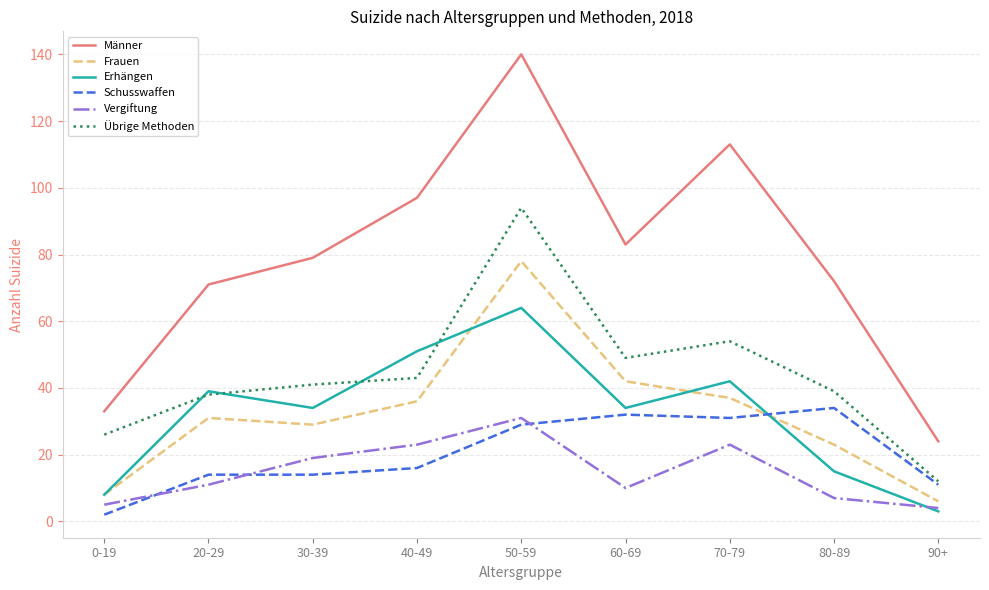

Reading left to right, extract all data points from this chart.

Männer: 33	71	79	97	140	83	113	72	24
Frauen: 8	31	29	36	78	42	37	23	6
Erhängen: 8	39	34	51	64	34	42	15	3
Schusswaffen: 2	14	14	16	29	32	31	34	11
Vergiftung: 5	11	19	23	31	10	23	7	4
Übrige Methoden: 26	38	41	43	94	49	54	39	12